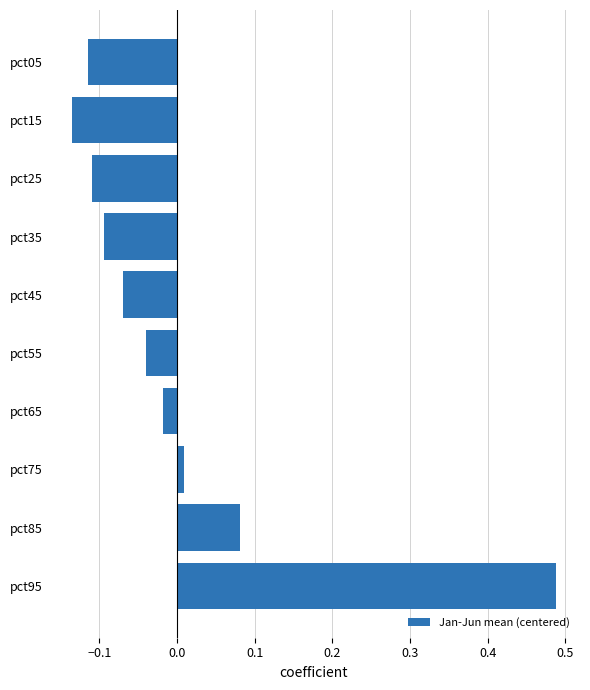

List the labels in order of value, smallest first.

pct15, pct05, pct25, pct35, pct45, pct55, pct65, pct75, pct85, pct95